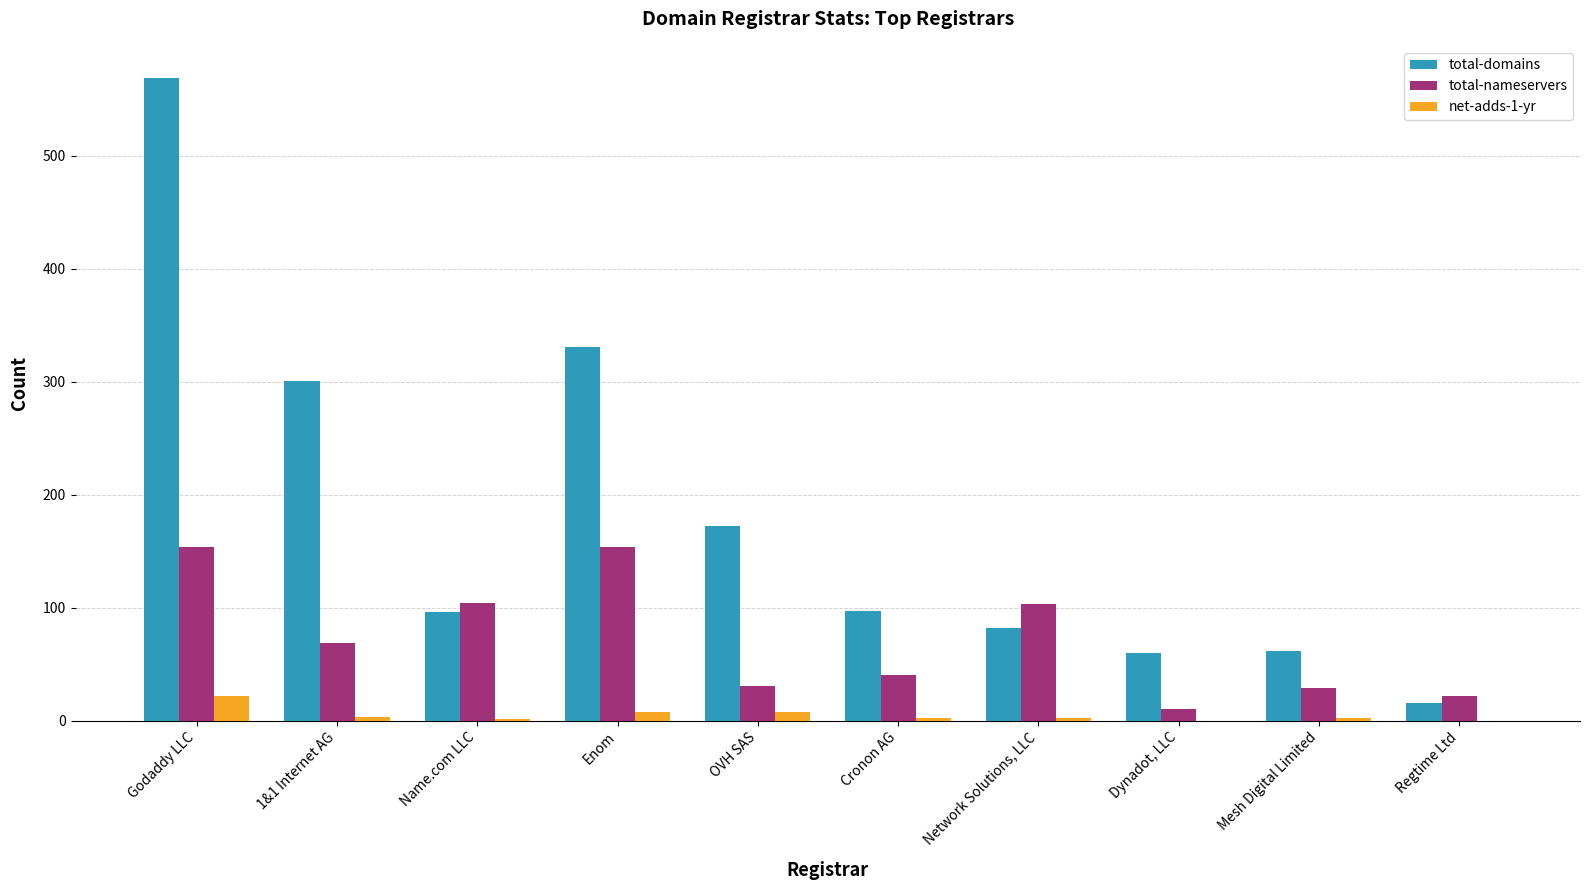

Which series changed the most between Godaddy LLC and Mesh Digital Limited?

total-domains